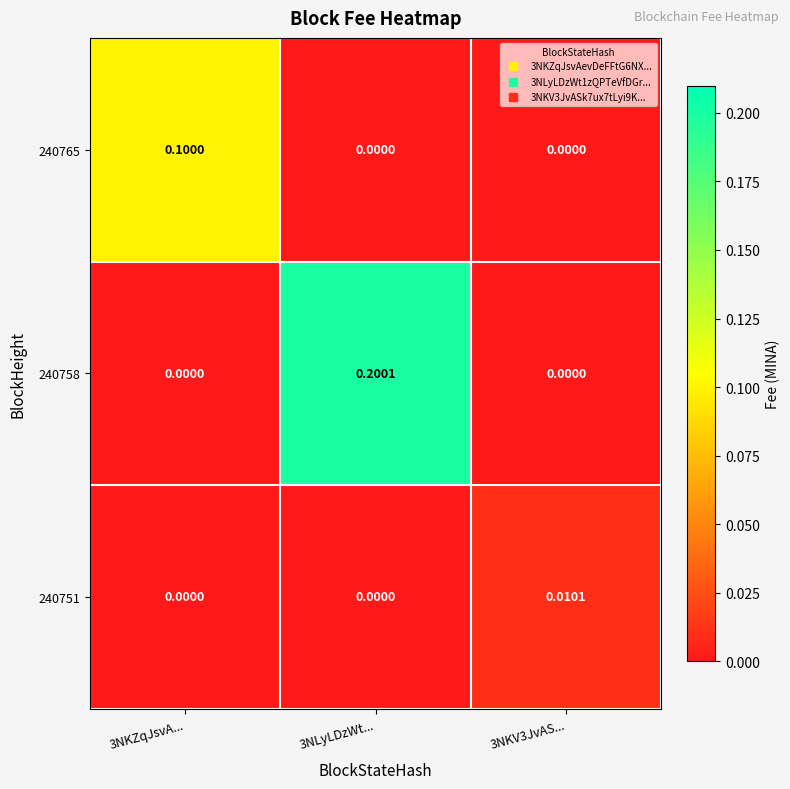

Reading right to left, extract all data points from this chart.

240765: 3NKV3JvAS...=0.0	3NLyLDzWt...=0.0	3NKZqJsvA...=0.1
240758: 3NKV3JvAS...=0.0	3NLyLDzWt...=0.2	3NKZqJsvA...=0.0
240751: 3NKV3JvAS...=0.0	3NLyLDzWt...=0.0	3NKZqJsvA...=0.0